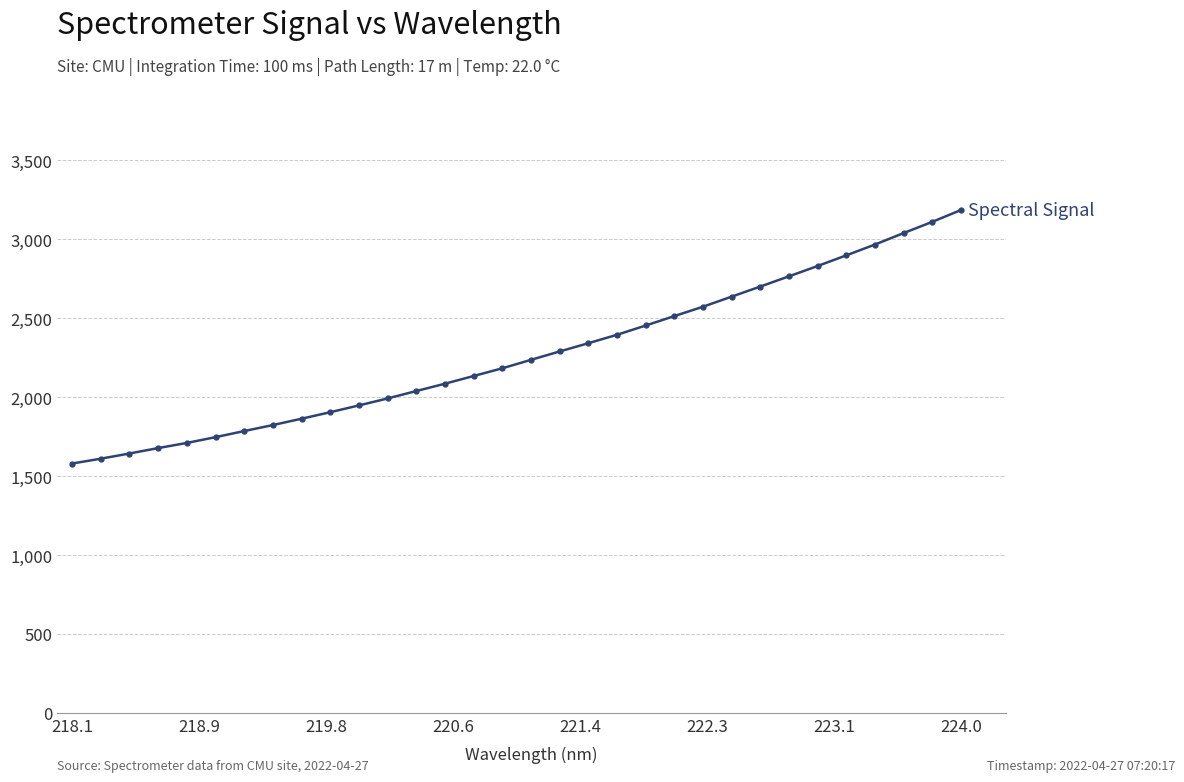

What is the maximum value shown in the chart?

3183.4